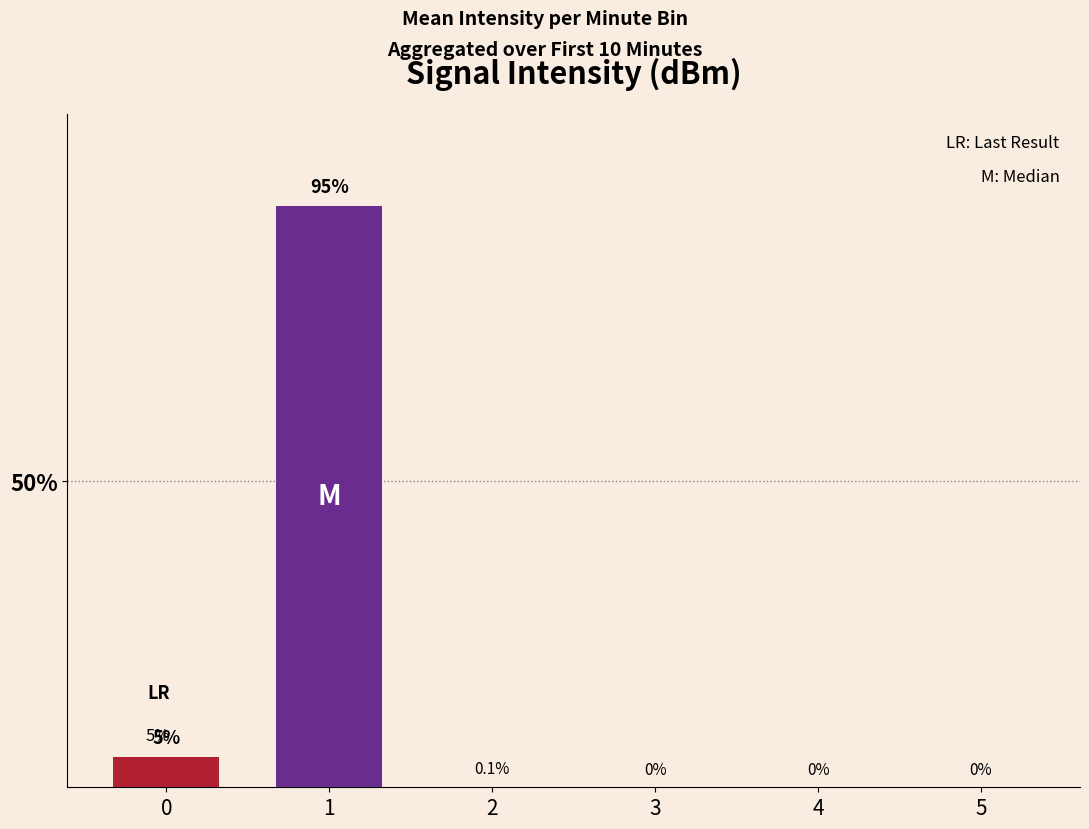

Are the bars horizontal?

No